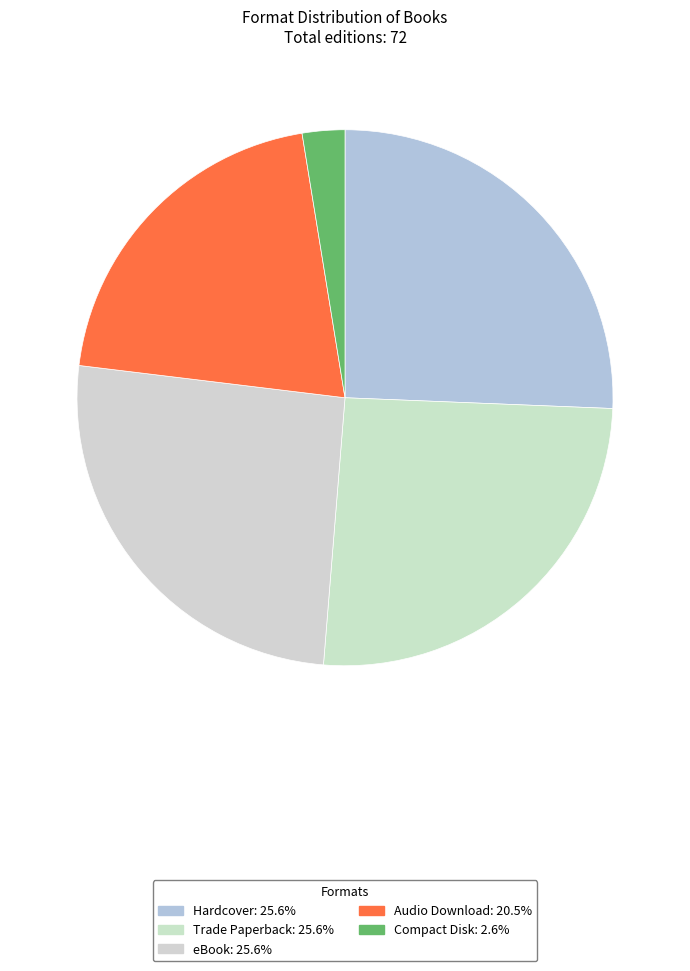

The Hardcover slice represents 19% of the pie. True or false?

False